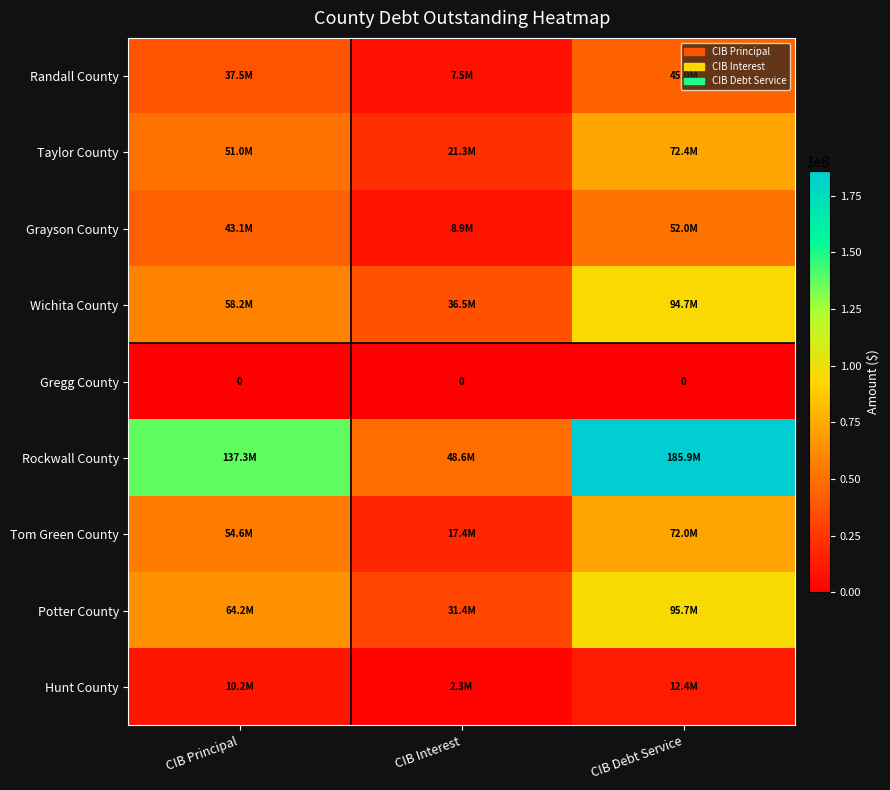

What is the total value across all series at CIB Principal?

456155000.0